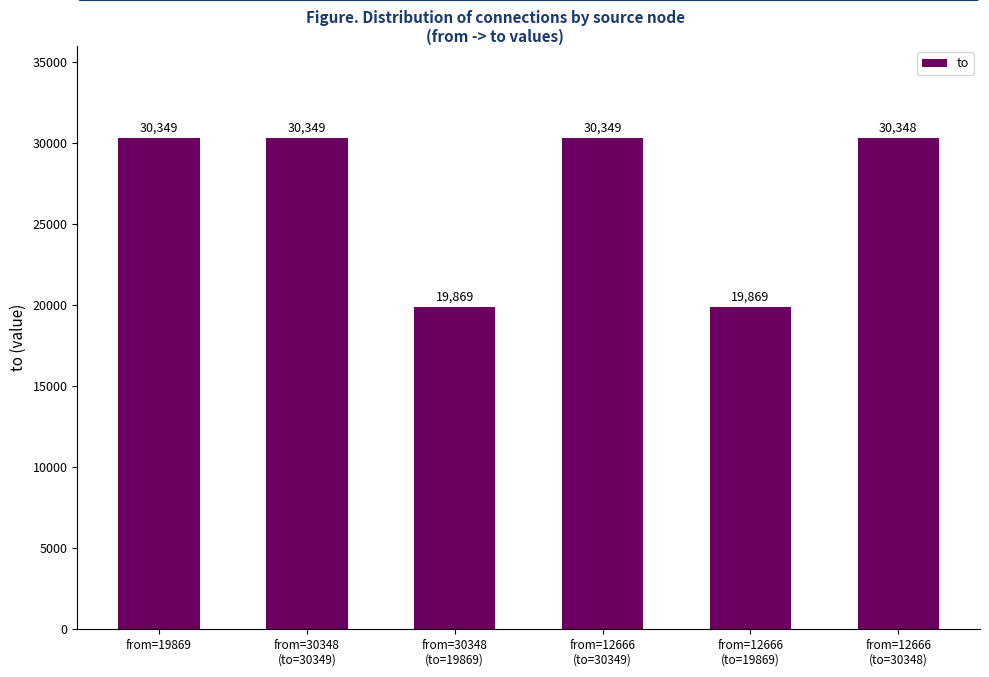

What is the greatest value displayed?

30349